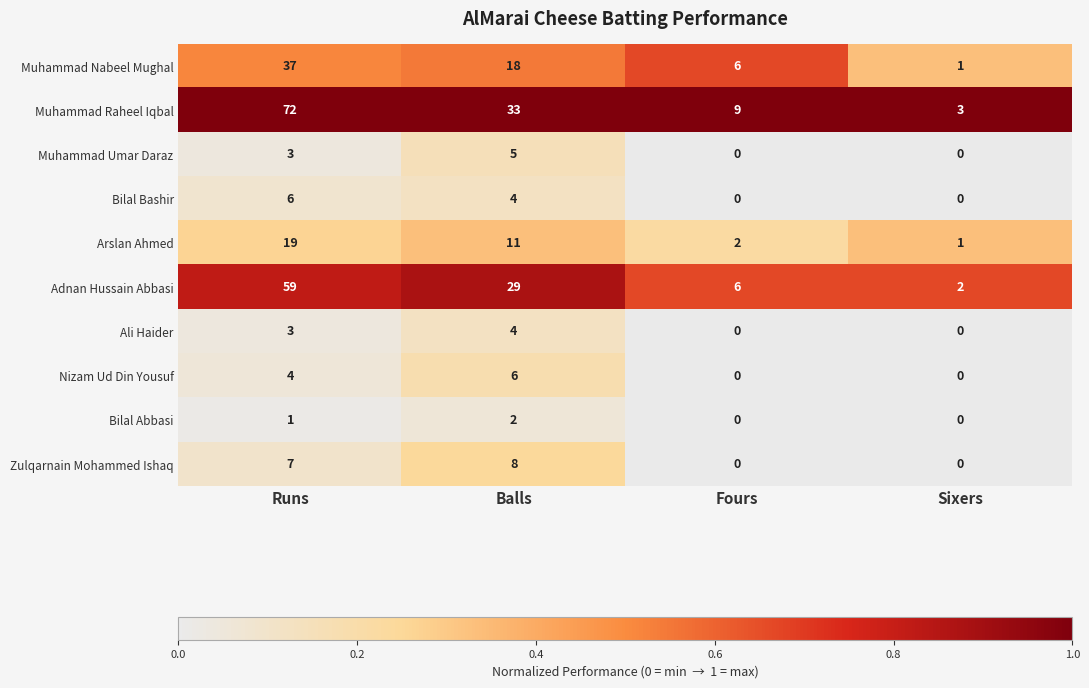

What is the difference between the maximum and minimum values in the Muhammad Umar Daraz series?

5